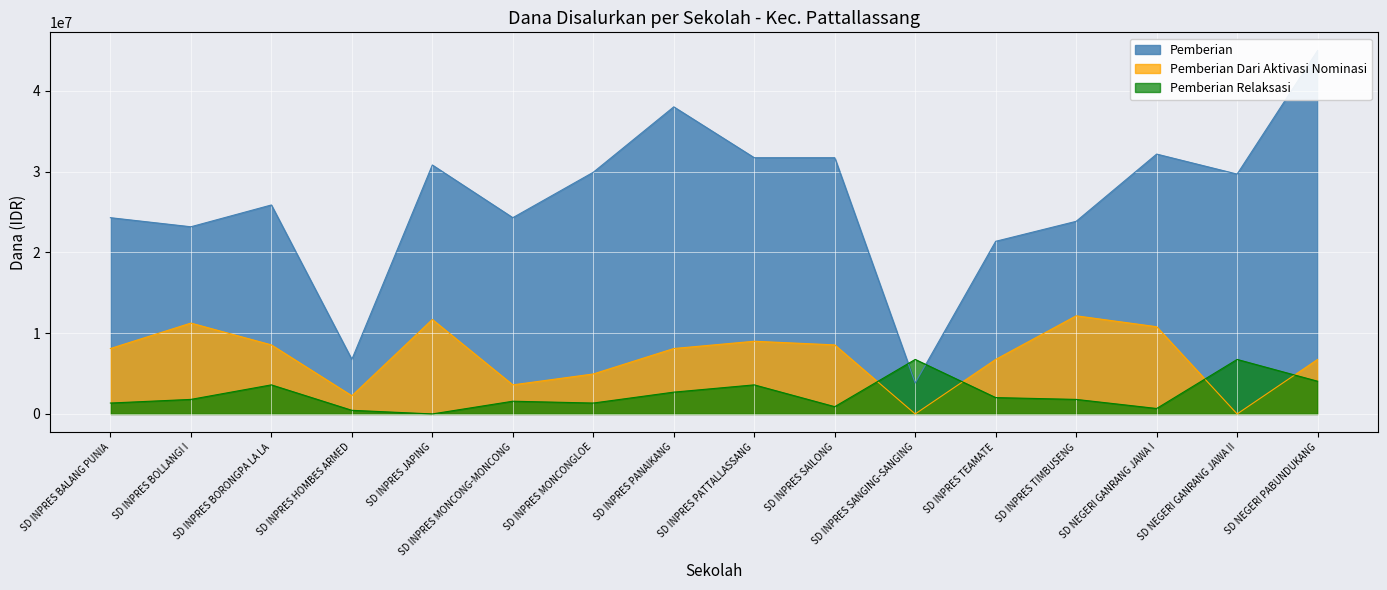

Is it true that Pemberian Relaksasi equals 1669138 at SD INPRES PATTALLASSANG?

False